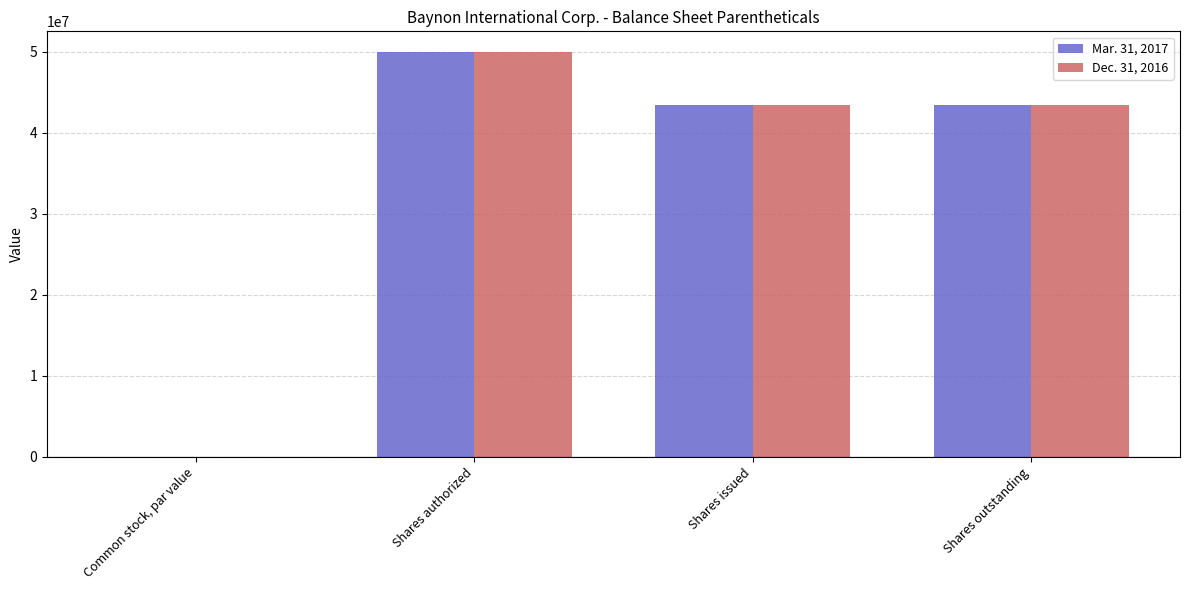

What is the sum of all Dec. 31, 2016 values?

136930466.0